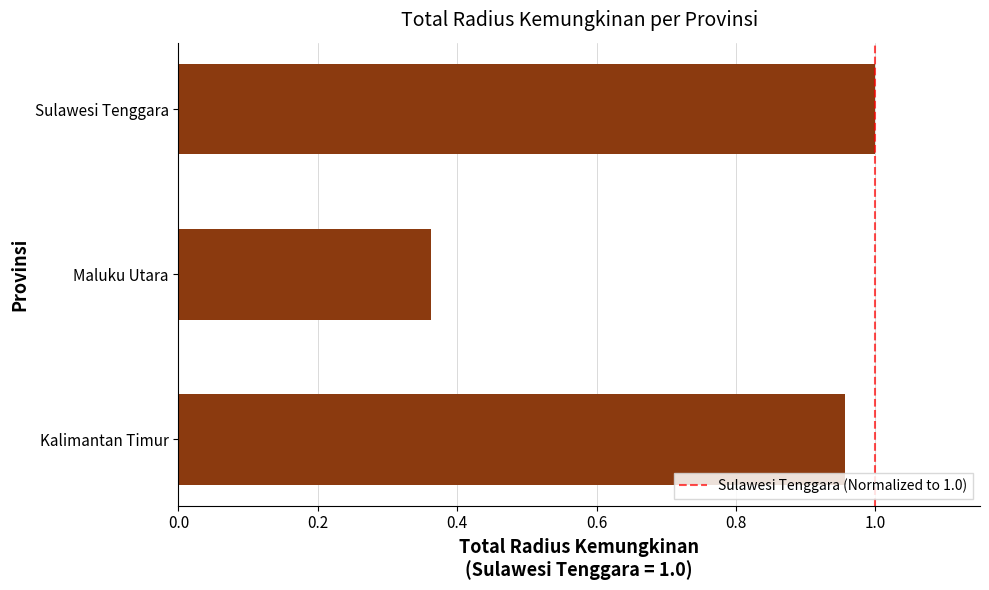

Between Sulawesi Tenggara and Maluku Utara, which is larger?

Sulawesi Tenggara